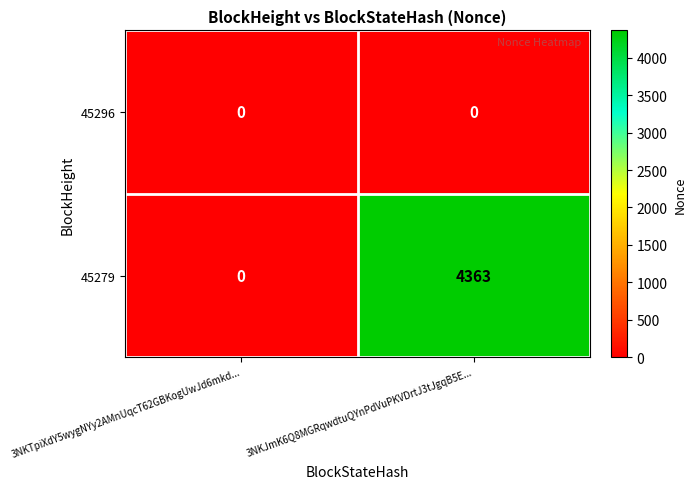

Which series changed the most between 3NKTpiXdY5wygNYy2AMnUqcT62GBKogUwJd6mkd... and 3NKJmK6Q8MGRqwdtuQYnPdVuPKVDrtJ3tJgqB5E...?

45279